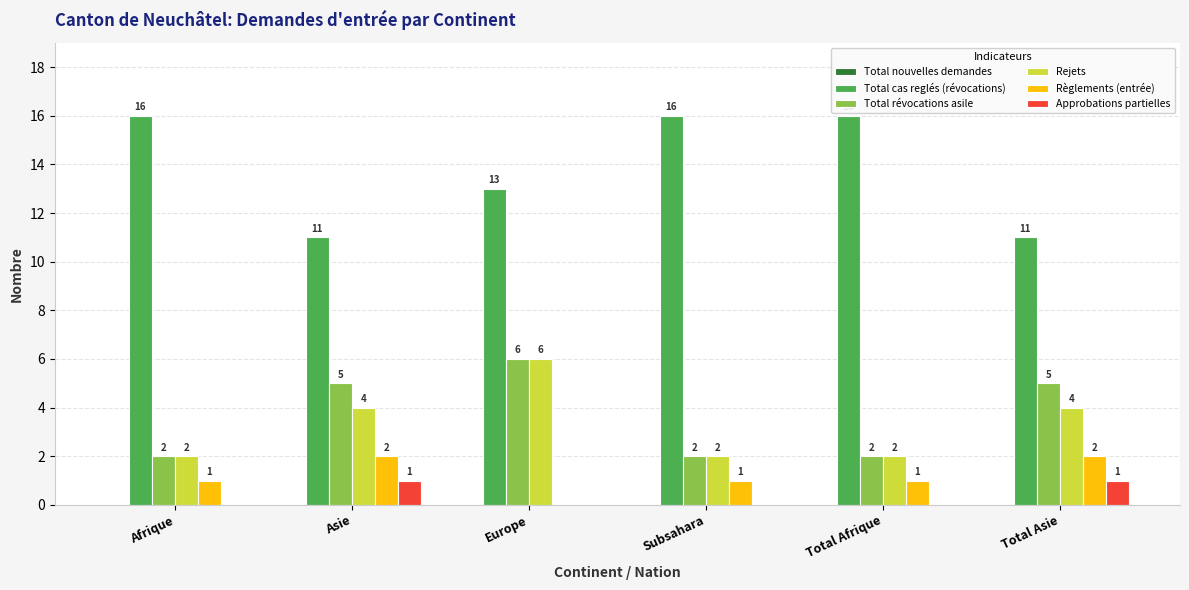

Which series has the largest total across all categories?

Total cas reglés (révocations)